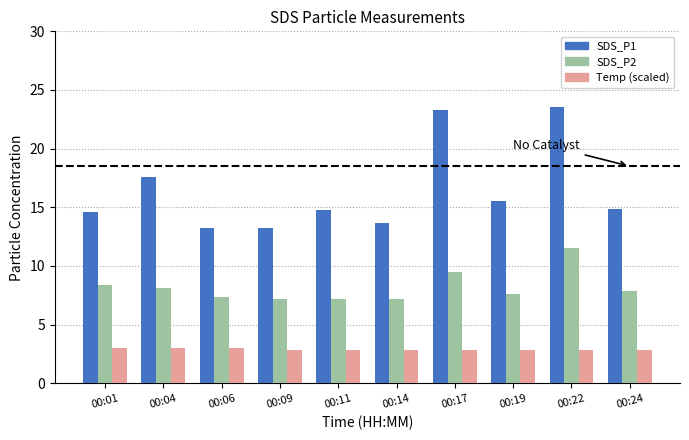

The Temp (scaled) series shows 3.0 at 00:01. True or false?

True